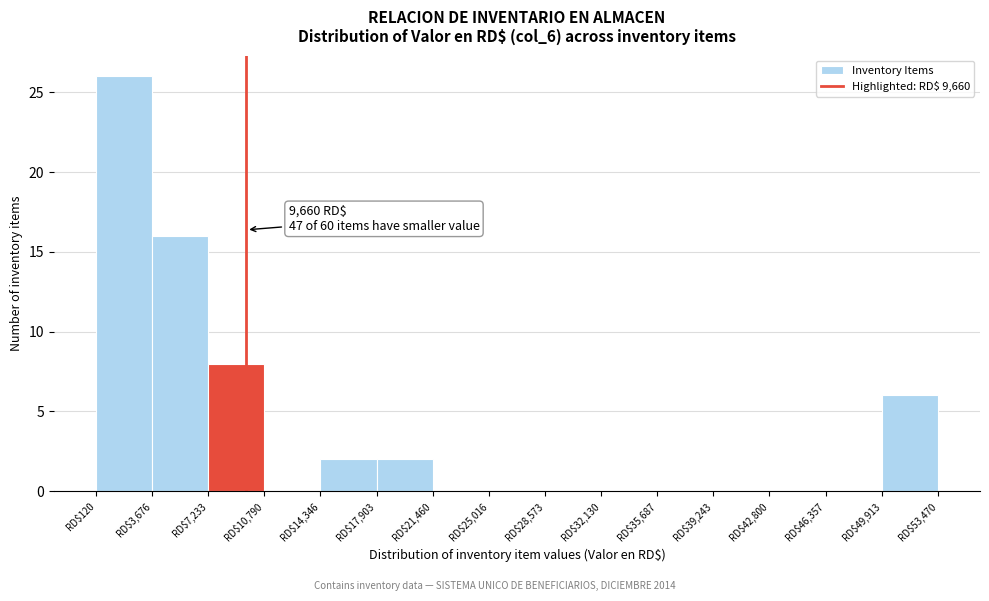

Over which range of the x-axis is the bar tallest?

0 to 3500